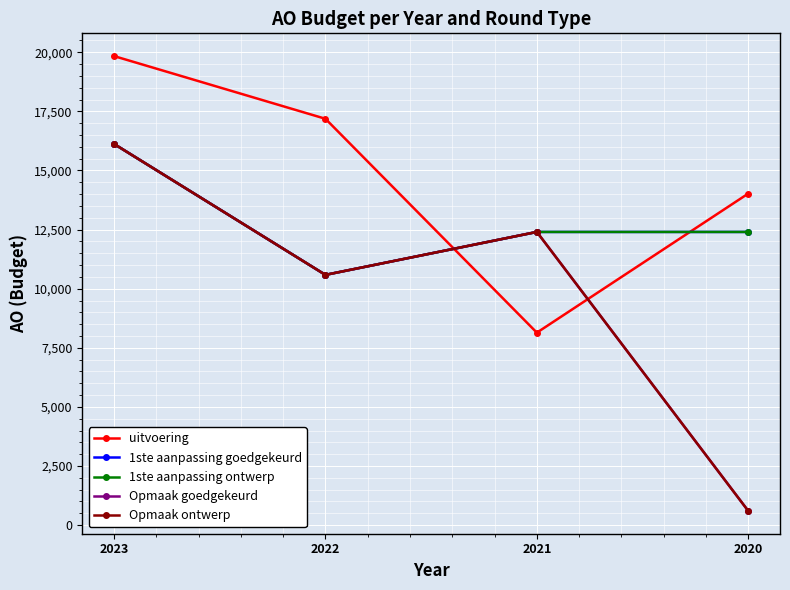

The value of uitvoering at 2023 is 19838. True or false?

True